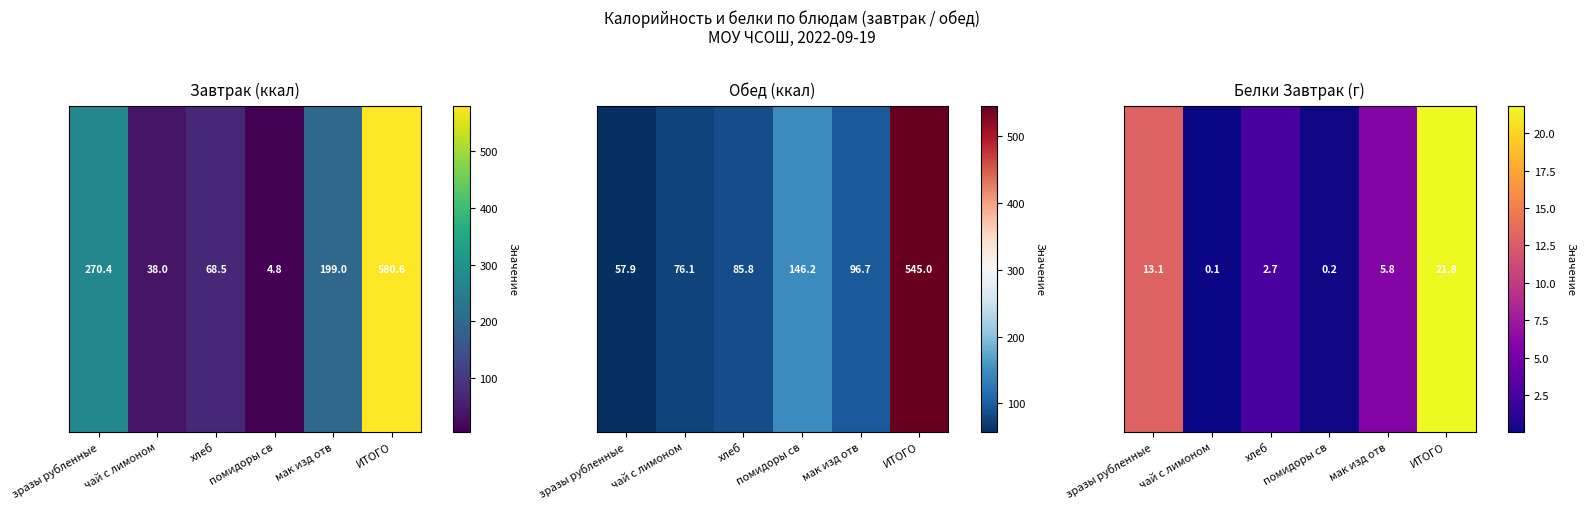

List the labels in order of value, largest first.

ИТОГО, зразы рубленные, мак изд отв, хлеб, помидоры св, чай с лимоном